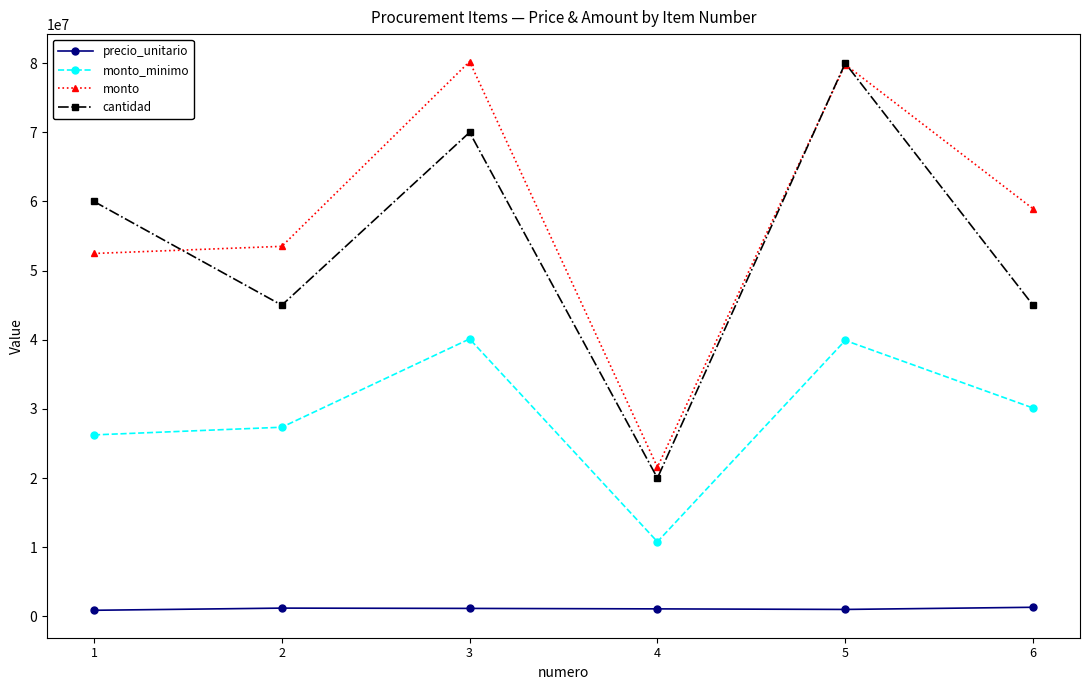

True or false: monto has a value of 28198613 at 6.

False